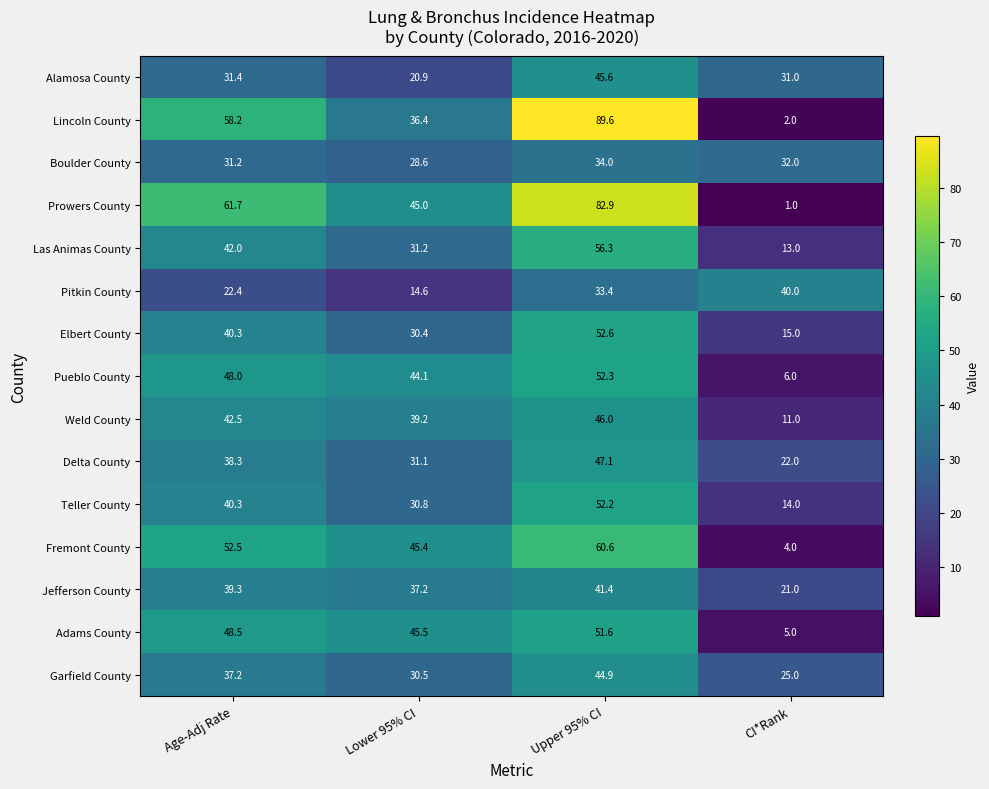

The Lincoln County series shows 58.2 at Age-Adj Rate. True or false?

True